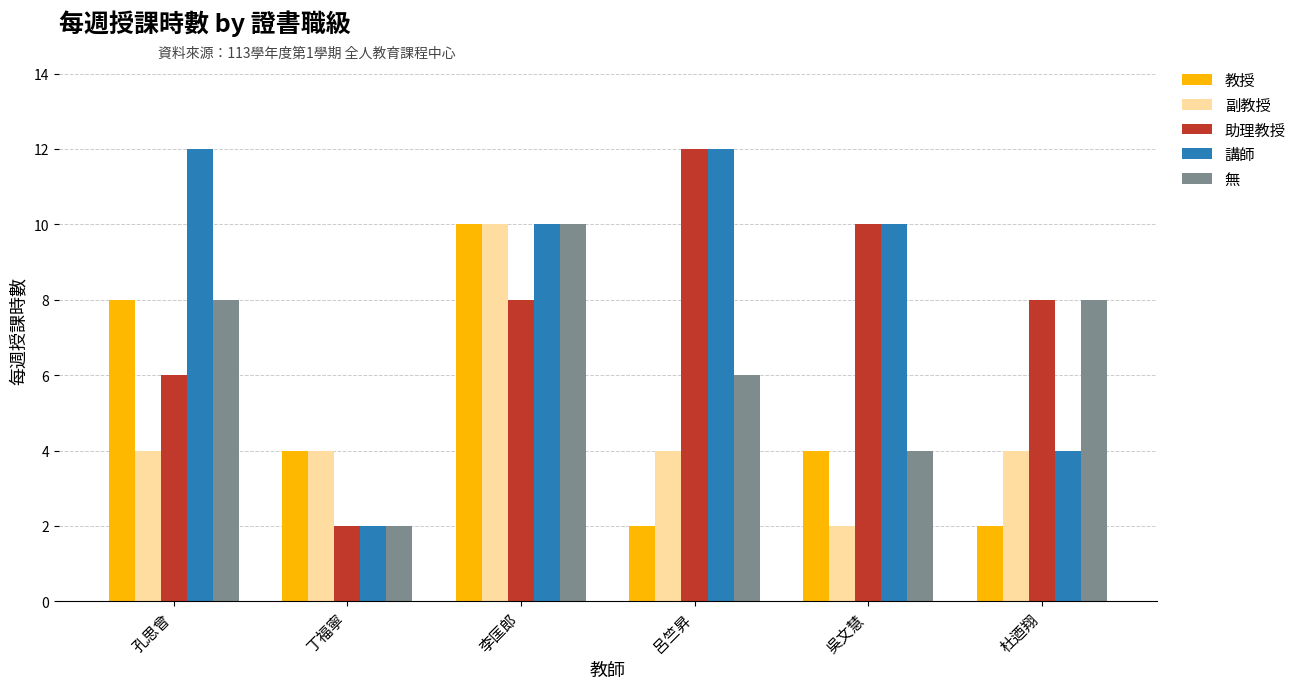

The 副教授 series shows 5 at 丁福寧. True or false?

False